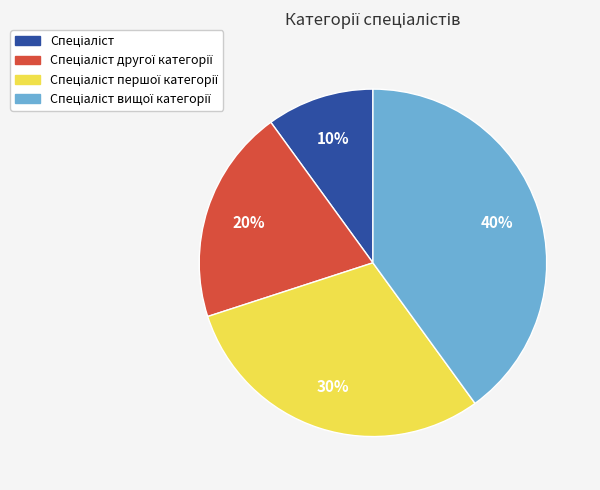

To the nearest percent, what is the average slice percentage?

25%